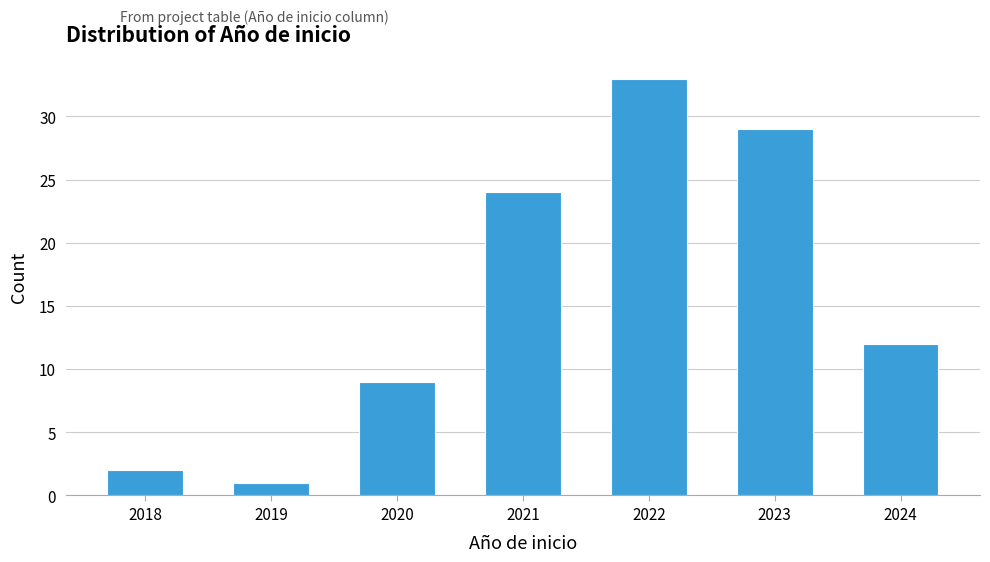

Reading left to right, what are all the values shown in this chart?

2	1	9	24	33	29	12